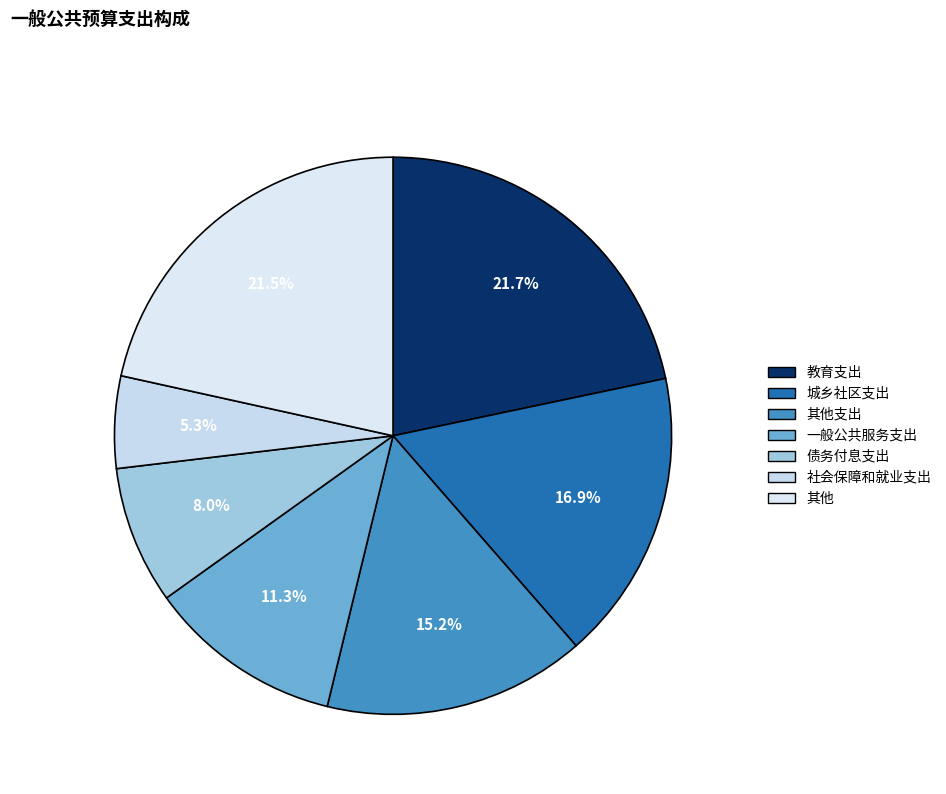

How many segments does this pie chart have?

7